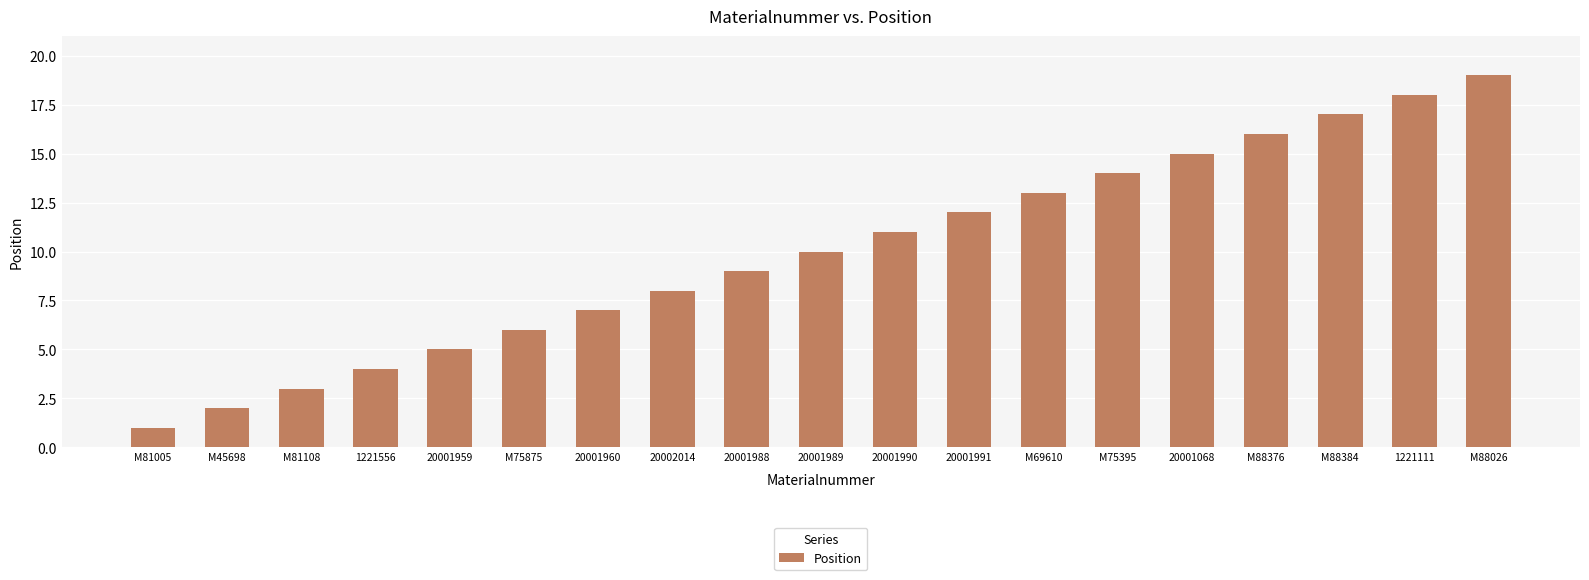

What position from the left is M69610?

13